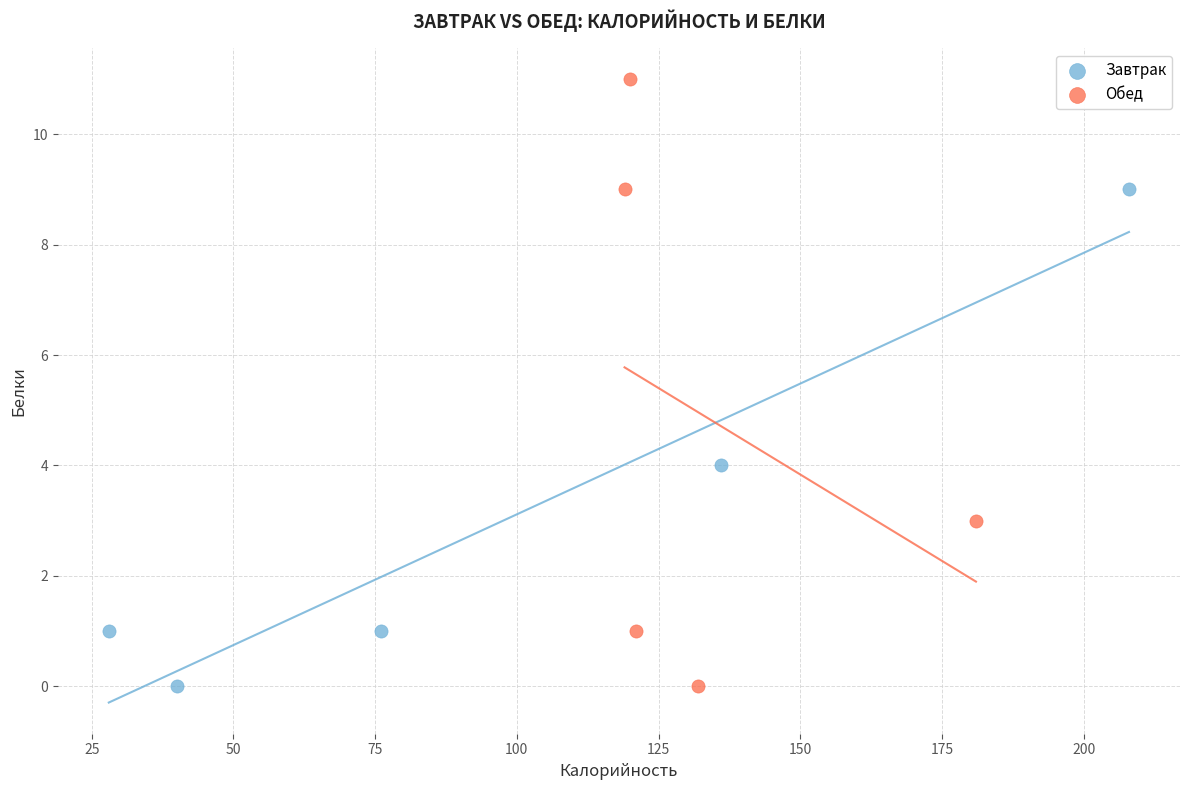

Which series has the largest Y range (max minus min)?

Обед